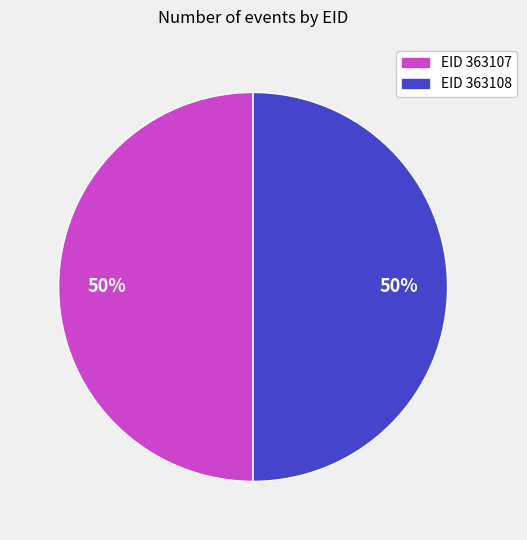

How many slices are in this pie chart?

2